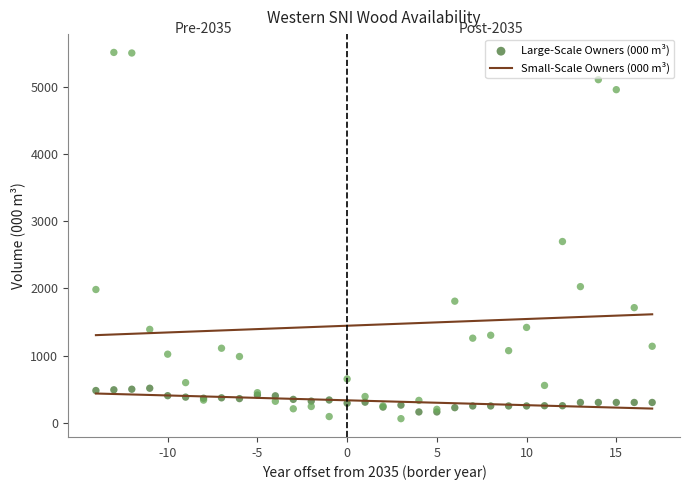

Across all series, what Y value is closest to 2785?

2696.6